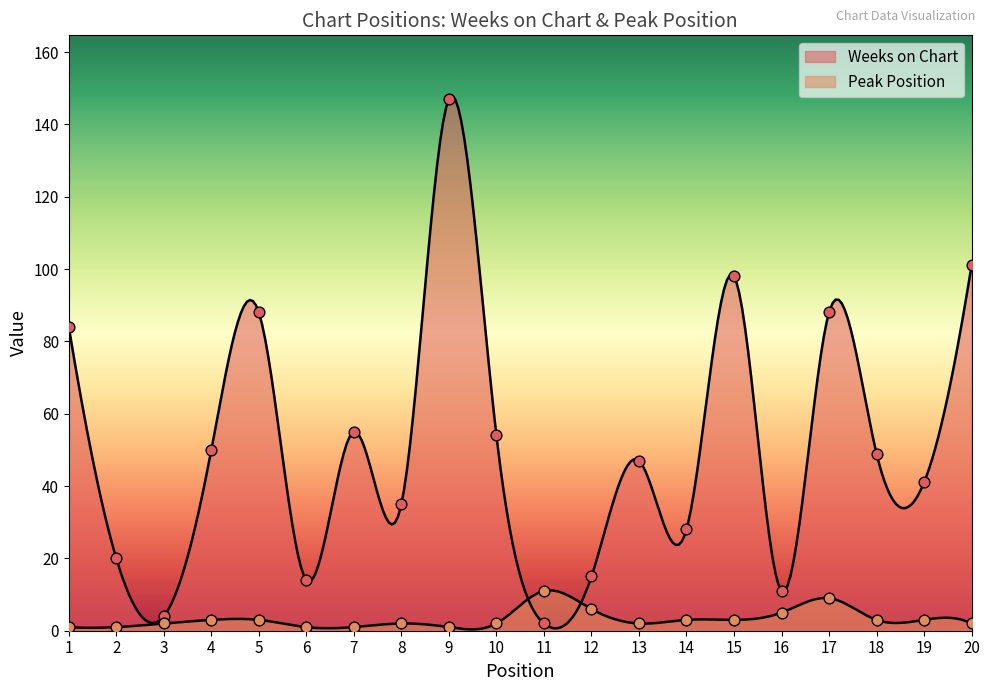

Which series reaches the maximum Y coordinate?

Weeks on Chart